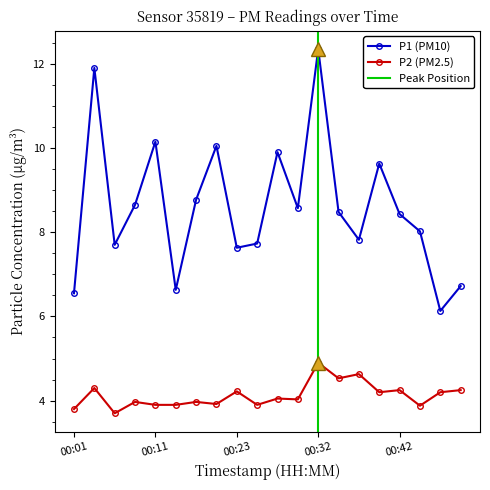

True or false: P1 and P2 cross at least once.

False